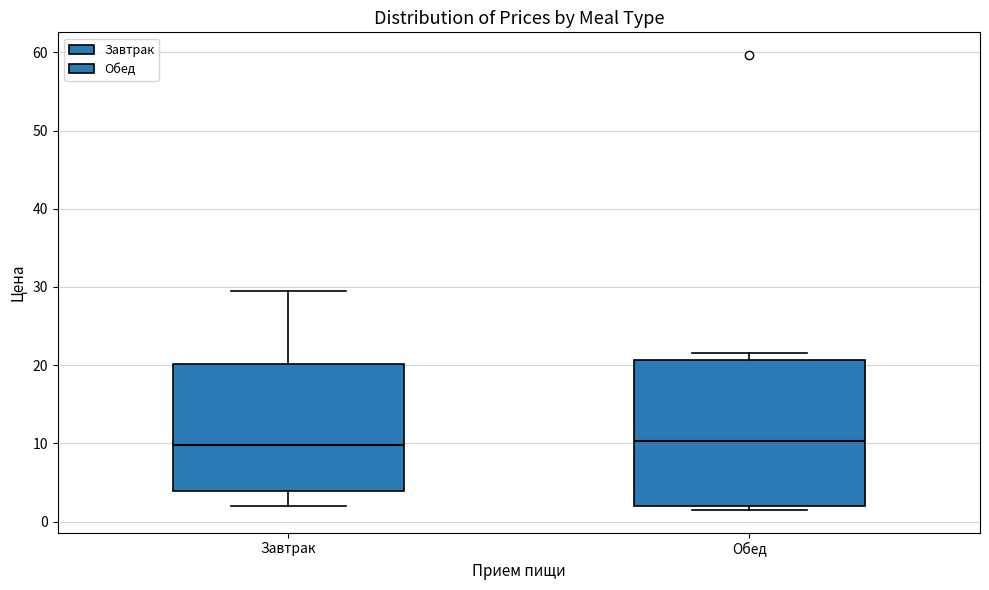

Reading left to right, read every box against the y-axis: the position of its median line, the range the box covers, and the ends of its whiskers. The values are not printed on the chart, so give them approximately, as read against the axis.

Завтрак: median 10, box 4 to 20, whiskers 2 to 30
Обед: median 10, box 2 to 21, whiskers 2 (just below the box's lower edge) to 22